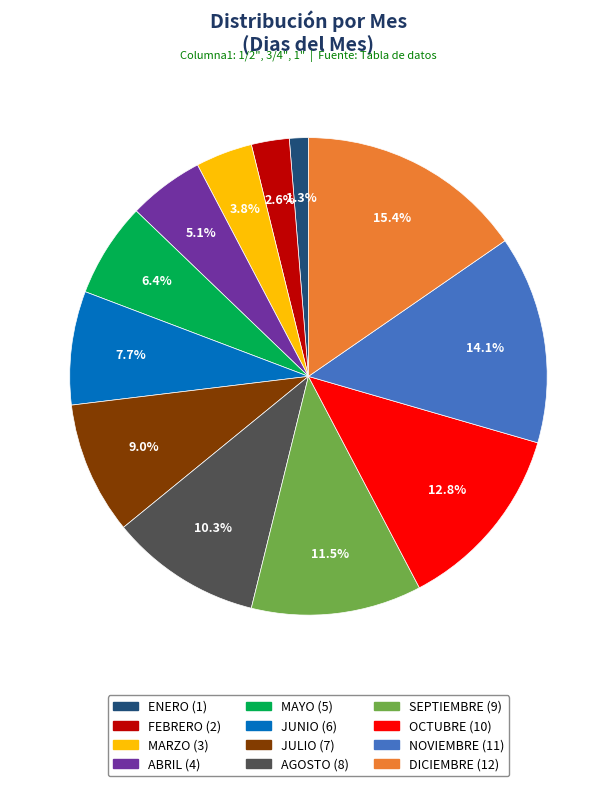

To the nearest percent, what percentage of the pie is DICIEMBRE?

15%